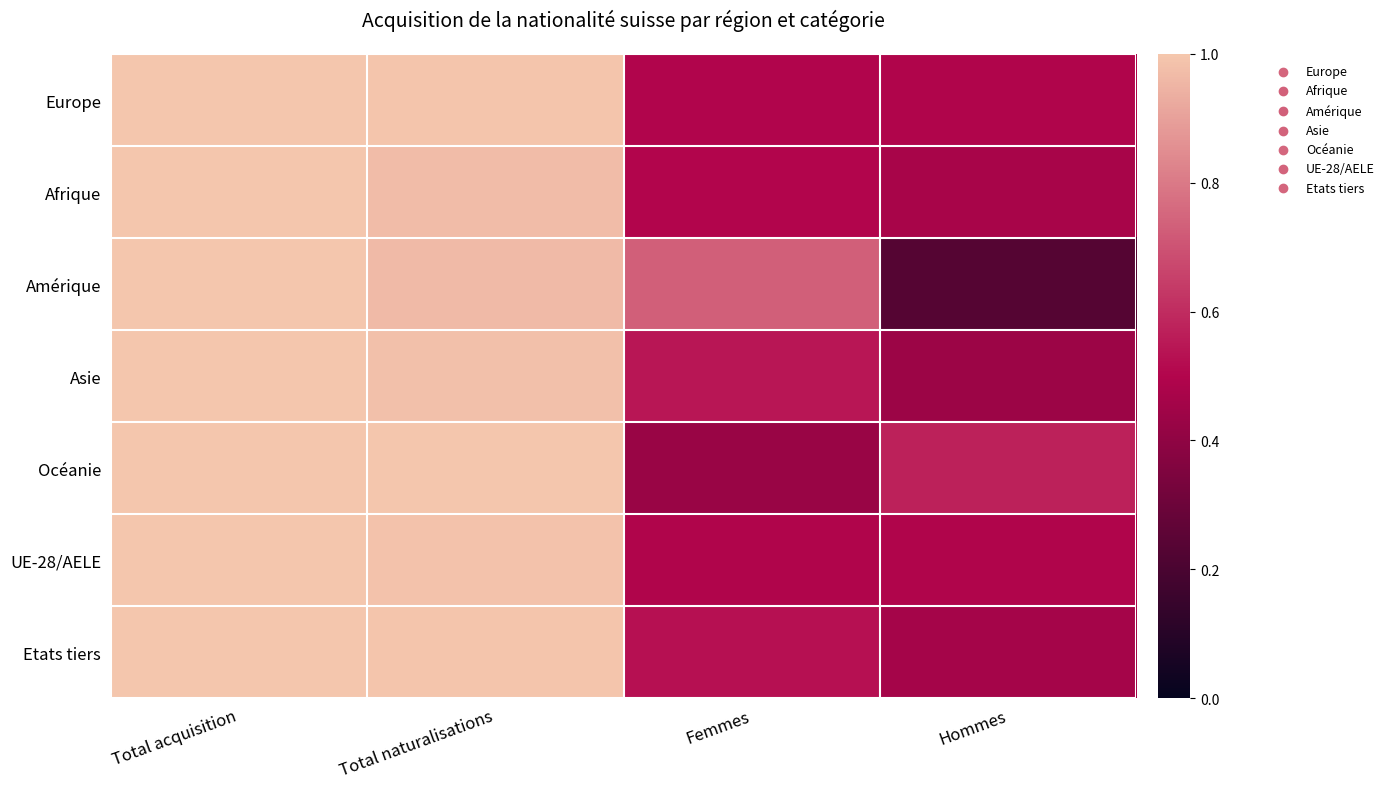

Reading left to right, list all the values displayed in this chart.

Europe: Total acquisition=1.0	Total naturalisations=1.0	Femmes=0.5	Hommes=0.5
Afrique: Total acquisition=1.0	Total naturalisations=1.0	Femmes=0.5	Hommes=0.5
Amérique: Total acquisition=1.0	Total naturalisations=1.0	Femmes=0.7	Hommes=0.2
Asie: Total acquisition=1.0	Total naturalisations=1.0	Femmes=0.5	Hommes=0.4
Océanie: Total acquisition=1.0	Total naturalisations=1.0	Femmes=0.4	Hommes=0.6
UE-28/AELE: Total acquisition=1.0	Total naturalisations=1.0	Femmes=0.5	Hommes=0.5
Etats tiers: Total acquisition=1.0	Total naturalisations=1.0	Femmes=0.5	Hommes=0.5